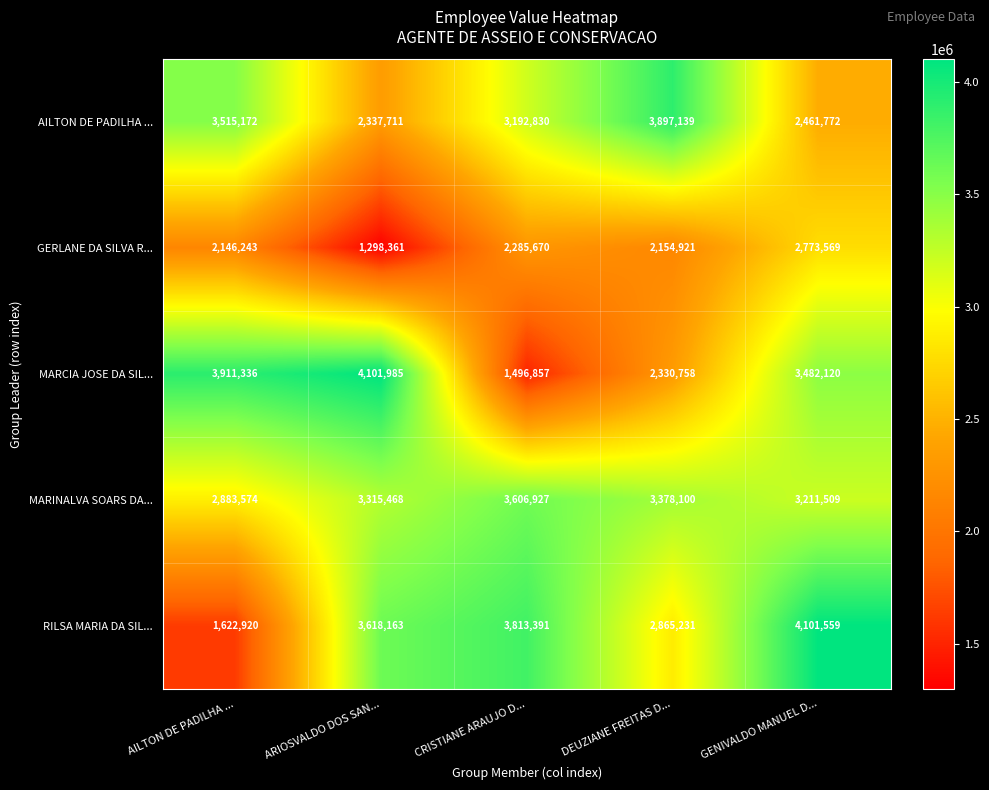

Read the MARCIA JOSE DA SIL... value at GENIVALDO MANUEL D..., to the nearest 10.

3482120